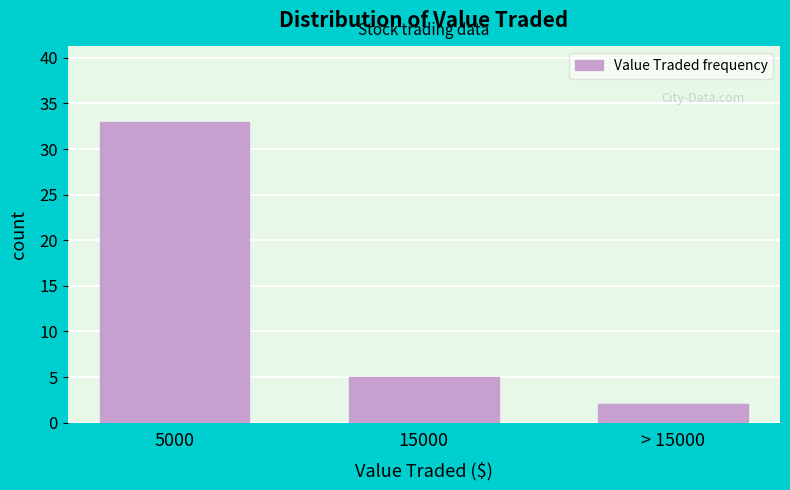

Reading right to left, extract all data points from this chart.

2	5	33